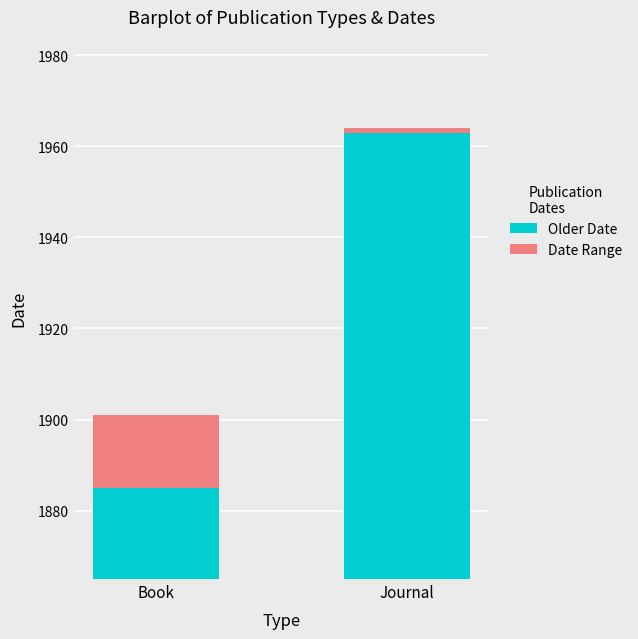

List the series in order of their overall mean, highest first.

Older Date, Date Range